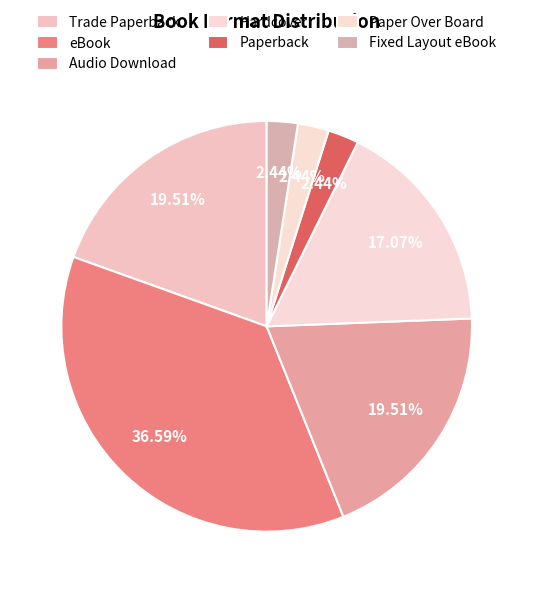

To the nearest percent, what portion does Fixed Layout eBook represent?

2%